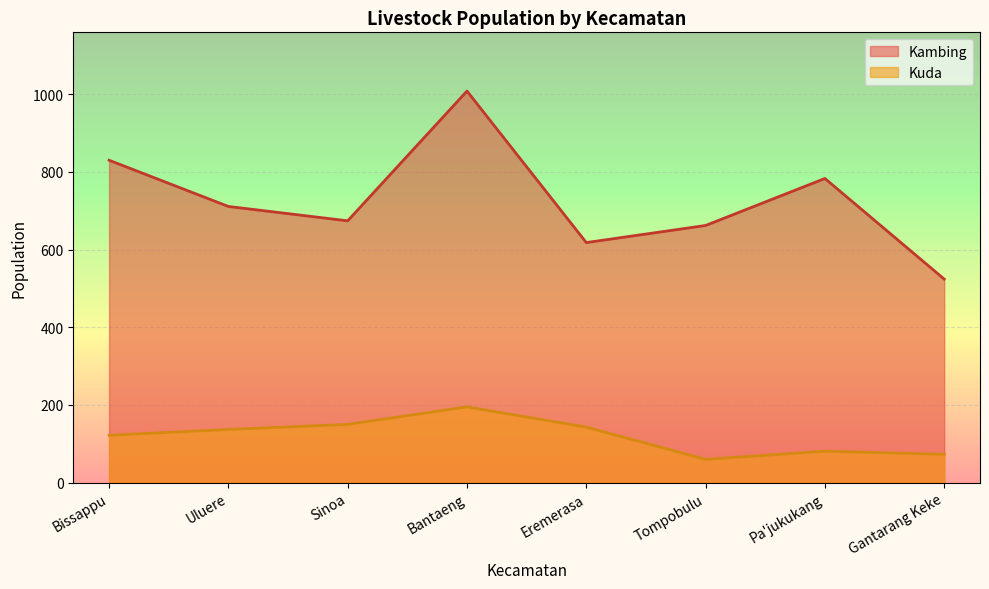

True or false: Kambing and Kuda cross at least once.

False